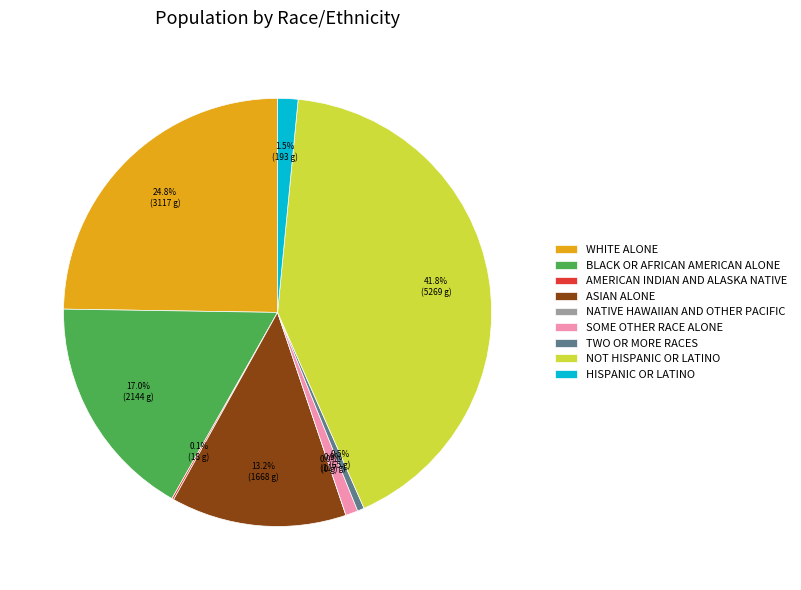

What portion of the pie excludes Some Other Race alone?

99.1%